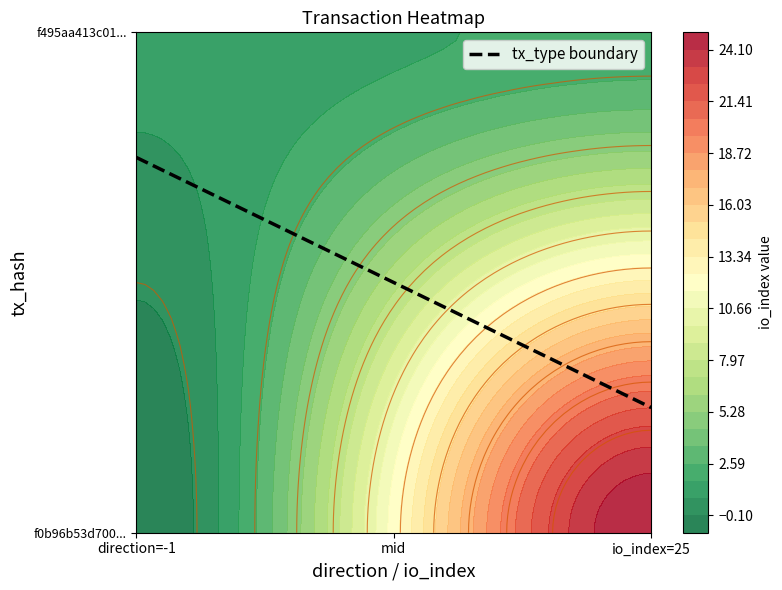

The value of f495aa413c0101e4aa083b2d8d997bd1f7b4433 at 0 is 1. True or false?

False